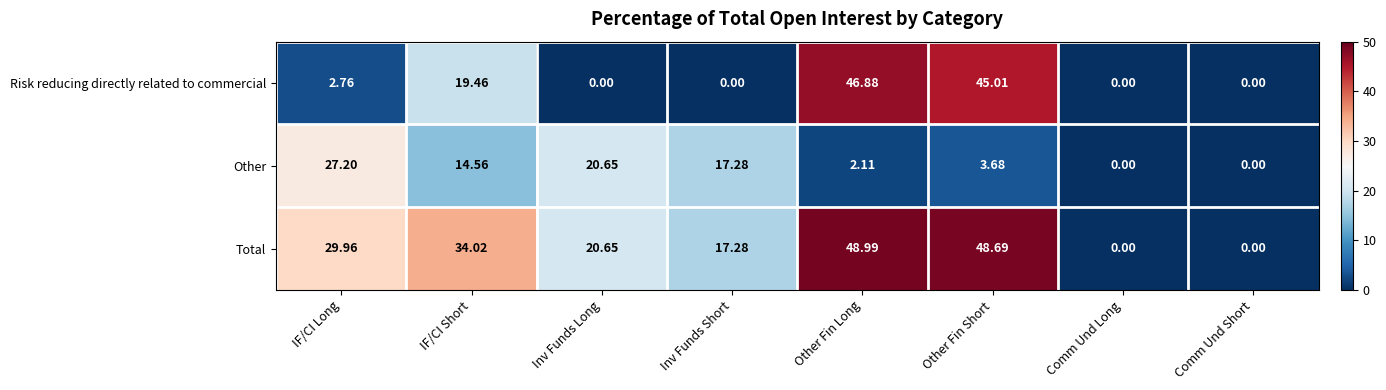

At which label does Risk reducing directly related to commercial first exceed 2?

IF/CI Long